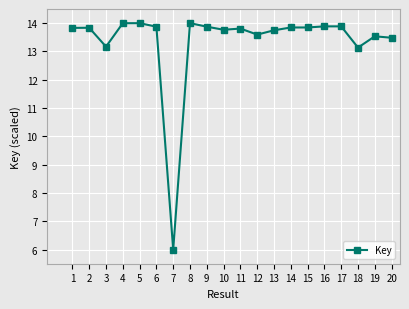

What is the average value?

13.4